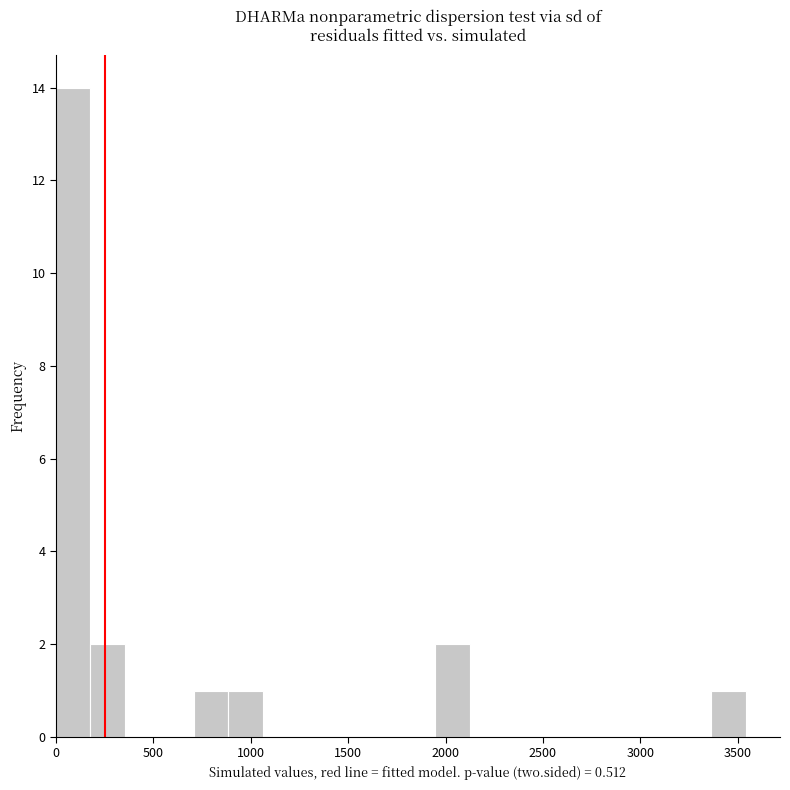

Around what value on the x-axis is the tallest bar? Give the approximate position of its centre, as read against the axis.

100